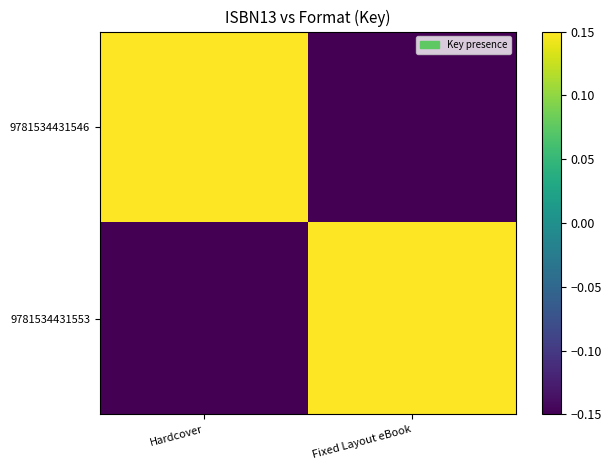

Count the number of categories in the chart.

2